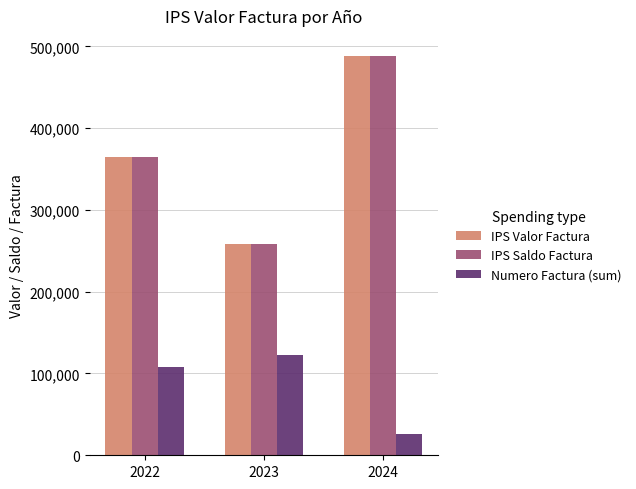

Reading left to right, what are all the values shown in this chart?

IPS Valor Factura: 365270	258110	488379
IPS Saldo Factura: 365270	258110	488379
Numero Factura (sum): 107462	122744	25476